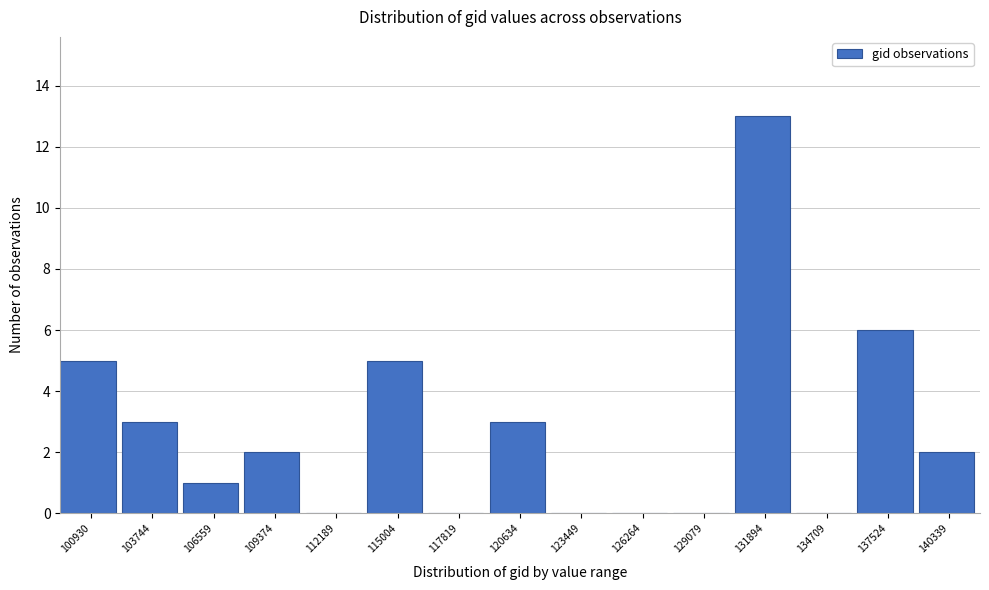

Reading left to right, extract all data points from this chart.

100930=5	103744=3	106559=1	109374=2	112189=0	115004=5	117819=0	120634=3	123449=0	126264=0	129079=0	131894=13	134709=0	137524=6	140339=2